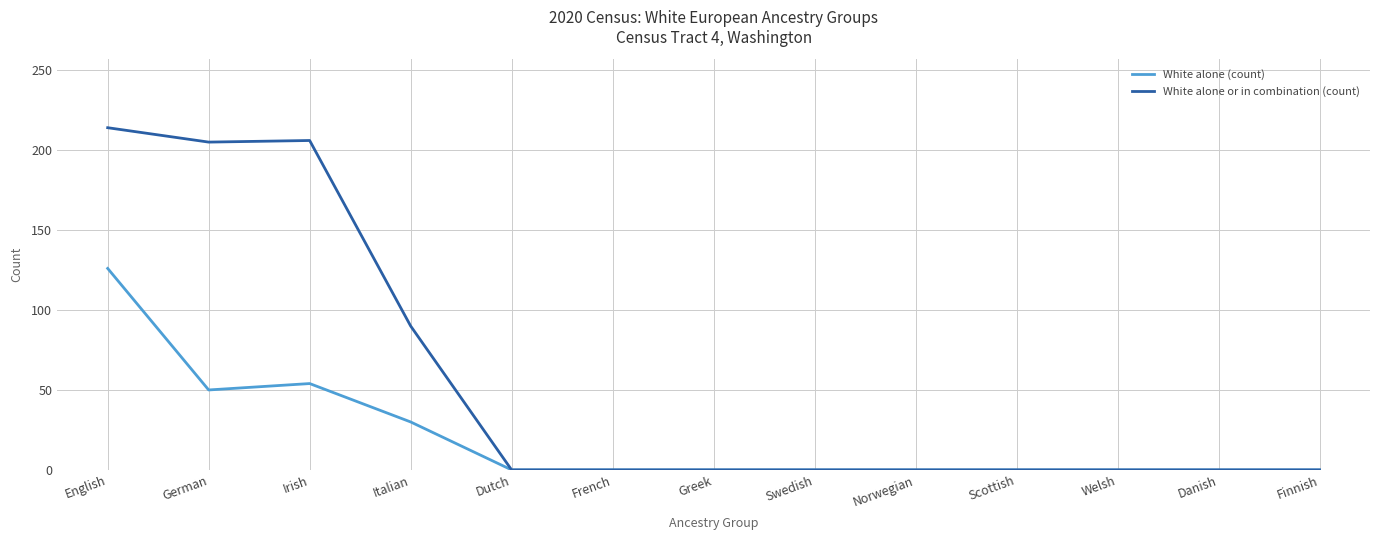

Does the chart display data point markers on the line(s)?

No